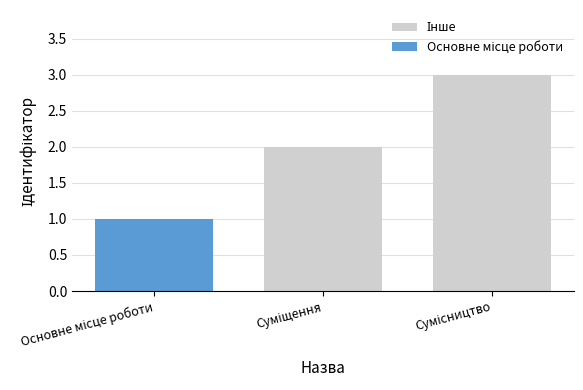

Which label corresponds to the smallest value in the chart?

Суміщення